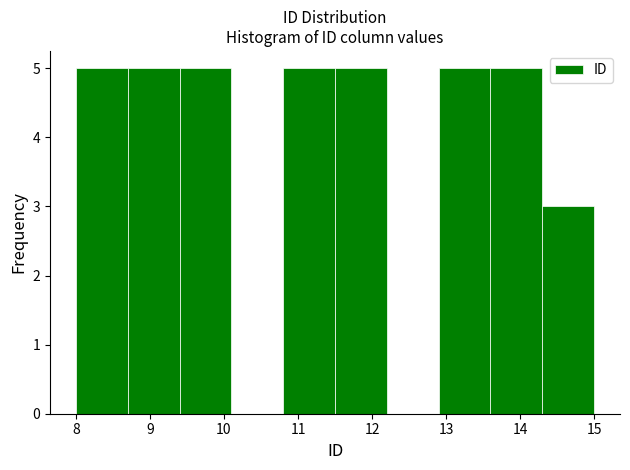

Reading left to right, transcribe this chart: for each bar, give the range it covers on the x-axis and its height. The values are not printed on the chart, so give them approximately, as read against the axis.

8.0 to 8.7: 5
8.7 to 9.4: 5
9.4 to 10.1: 5
10.1 to 10.8: 0
10.8 to 11.5: 5
11.5 to 12.2: 5
12.2 to 12.9: 0
12.9 to 13.6: 5
13.6 to 14.3: 5
14.3 to 15.0: 3